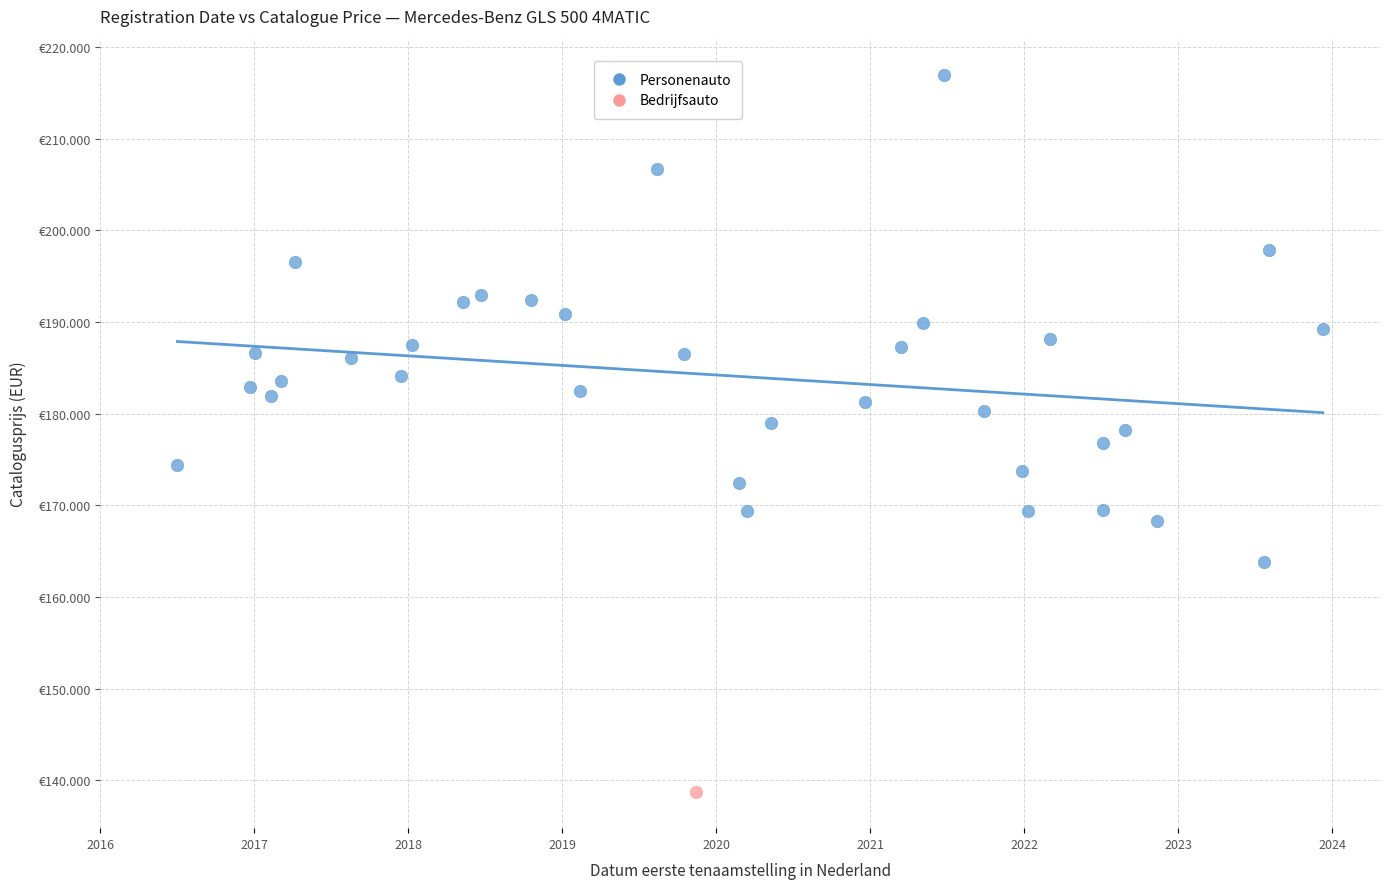

What are all the series names shown in the legend?

Personenauto, Bedrijfsauto